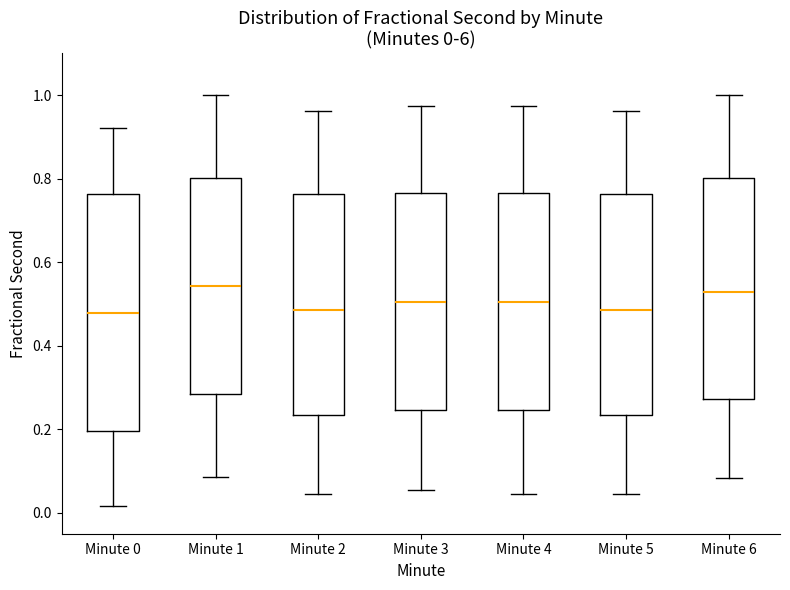

Comparing the boxes themselves (not the whiskers), which one is the tallest?

Minute 0